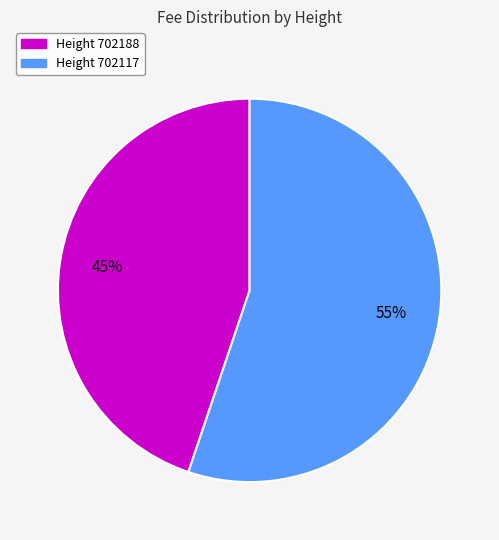

Is there a majority slice in this chart?

Yes